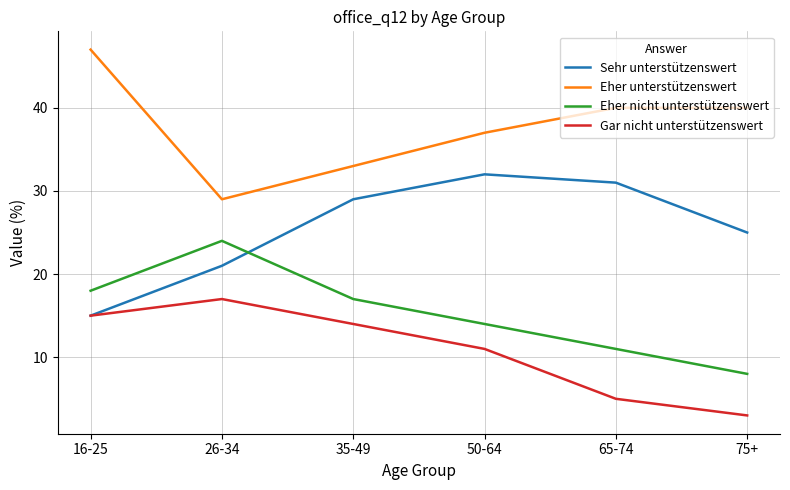

How many categories are shown in the chart?

6